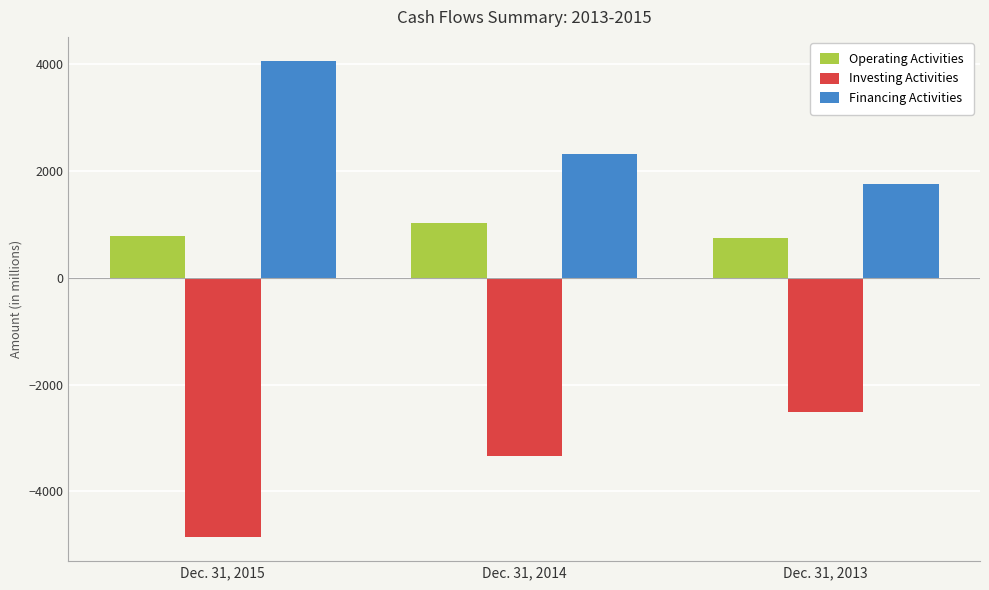

Reading left to right, what are all the values shown in this chart?

Operating Activities: Dec. 31, 2015=783	Dec. 31, 2014=1027	Dec. 31, 2013=740
Investing Activities: Dec. 31, 2015=-4859	Dec. 31, 2014=-3331	Dec. 31, 2013=-2505
Financing Activities: Dec. 31, 2015=4066	Dec. 31, 2014=2320	Dec. 31, 2013=1764